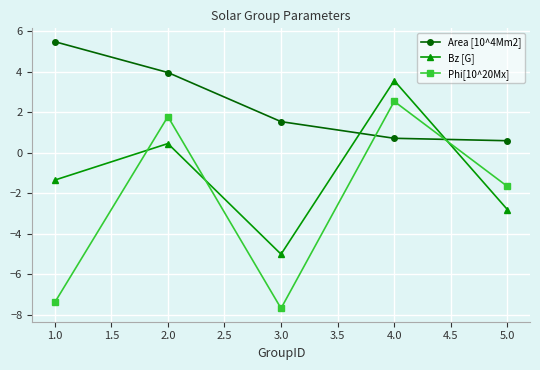

What are all the series names shown in the legend?

Area [10^4Mm2], Bz [G], Phi[10^20Mx]